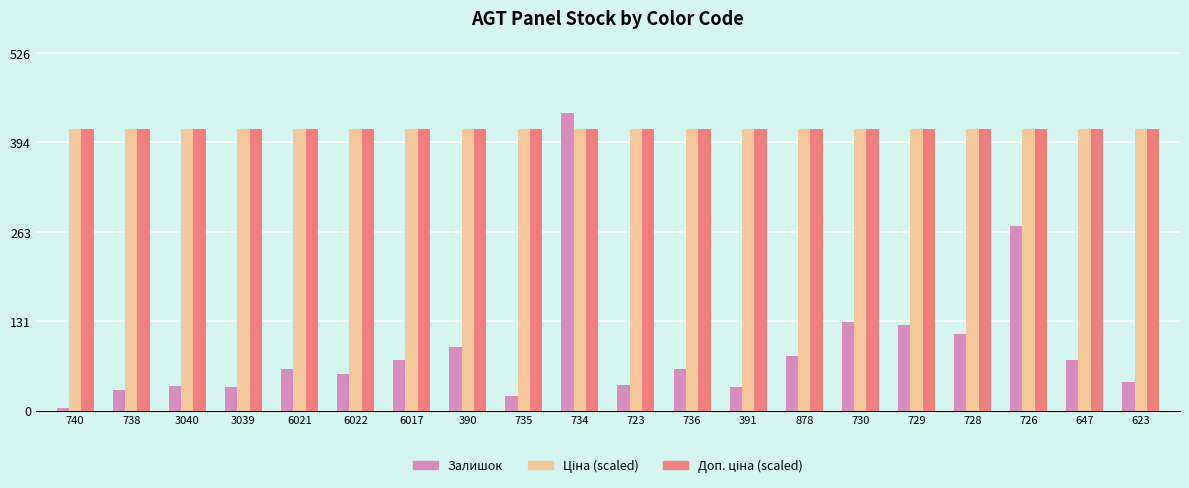

What position from the right is 726?

3